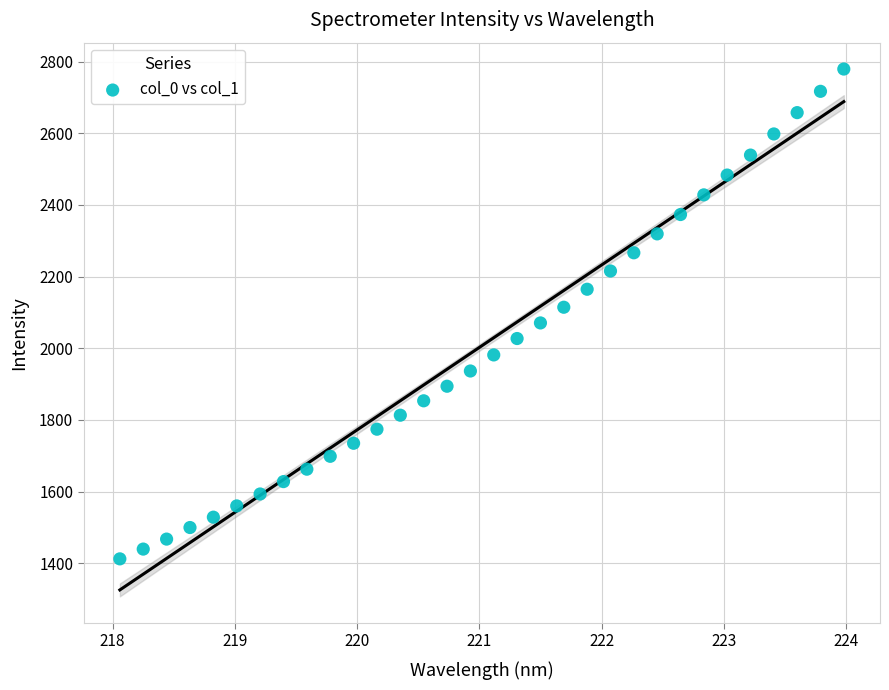

What is the range of Y values (max minus min)?

1367.0